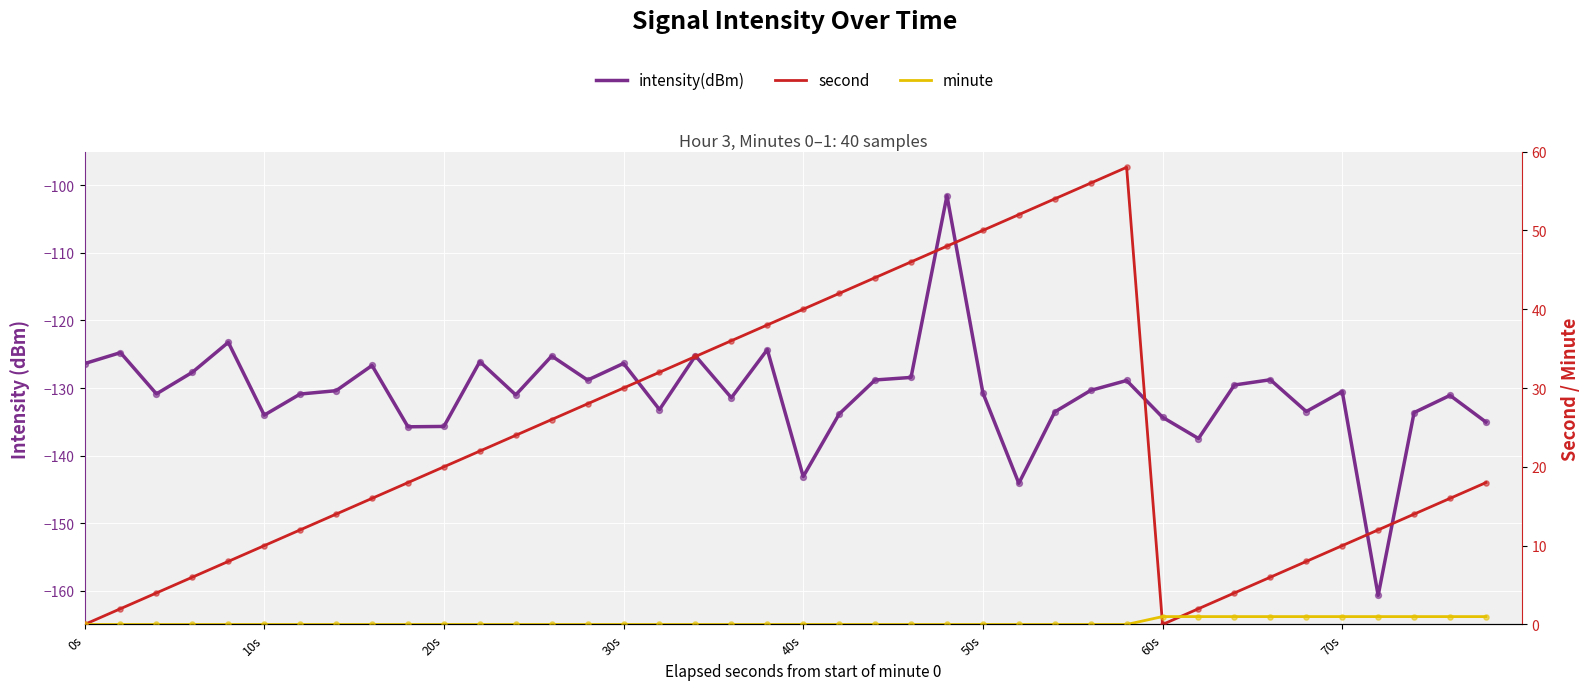

What is the total value across all series at 0s?

-126.4